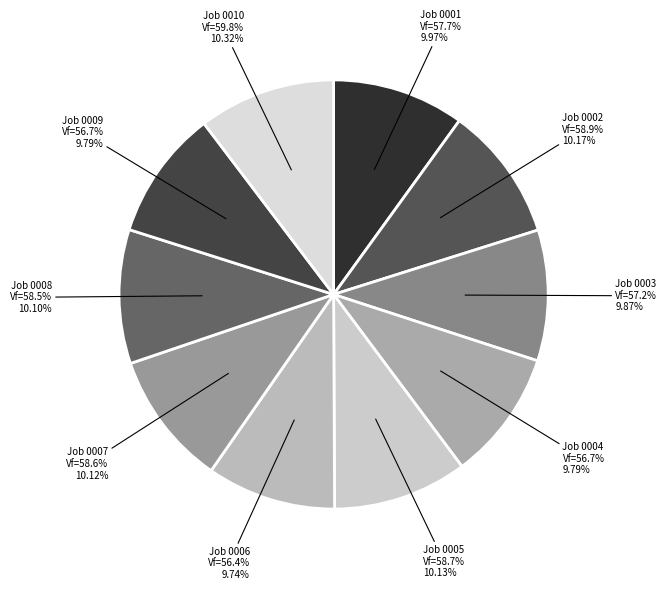

Is there a majority slice in this chart?

No